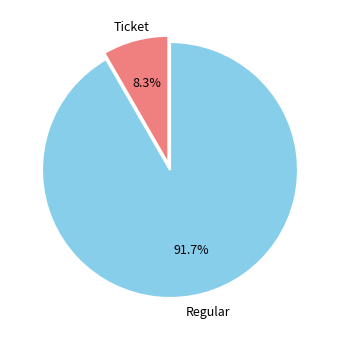

Rank the categories by value from highest to lowest.

Regular, Ticket